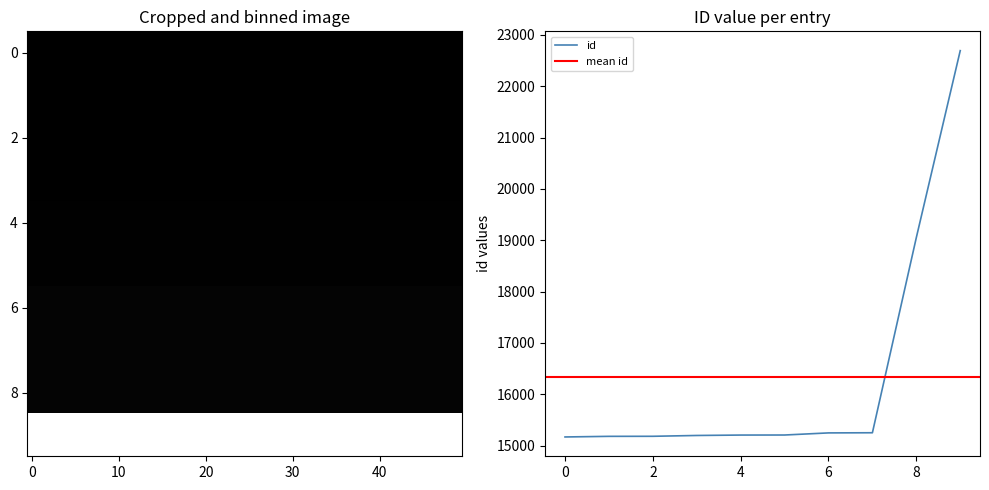

What is the minimum value for id?

15169